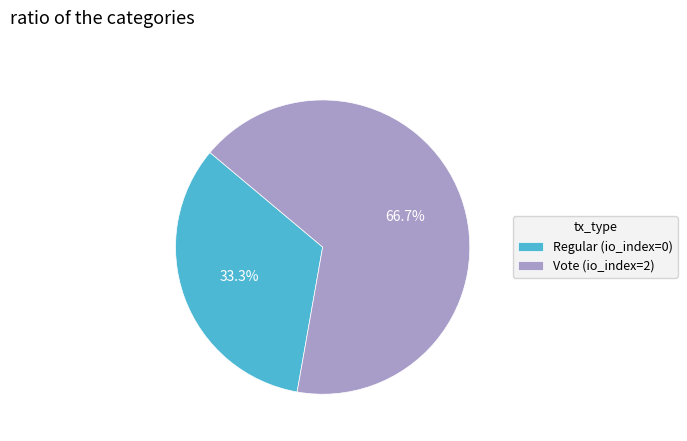

Between Regular (io_index=0) and Vote (io_index=2), which is larger?

Vote (io_index=2)